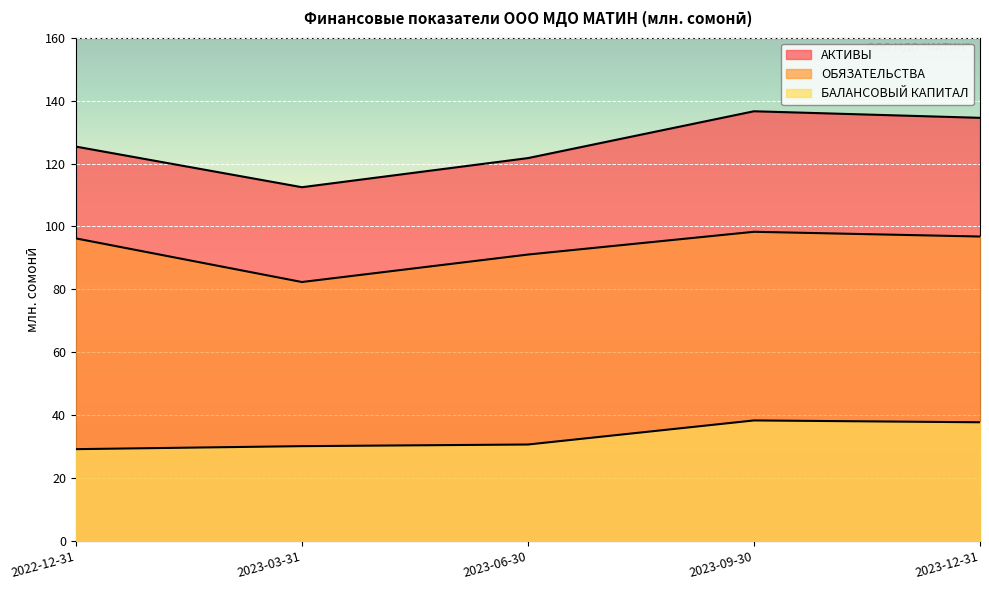

True or false: БАЛАНСОВЫЙ КАПИТАЛ and АКТИВЫ intersect in this chart.

False